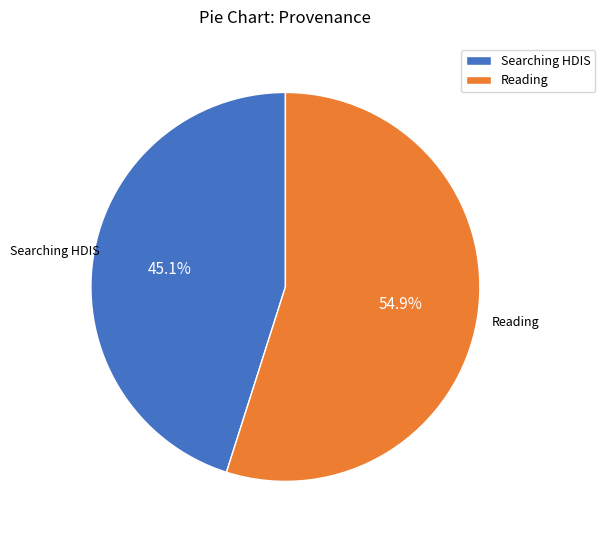

Is there a majority slice in this chart?

Yes